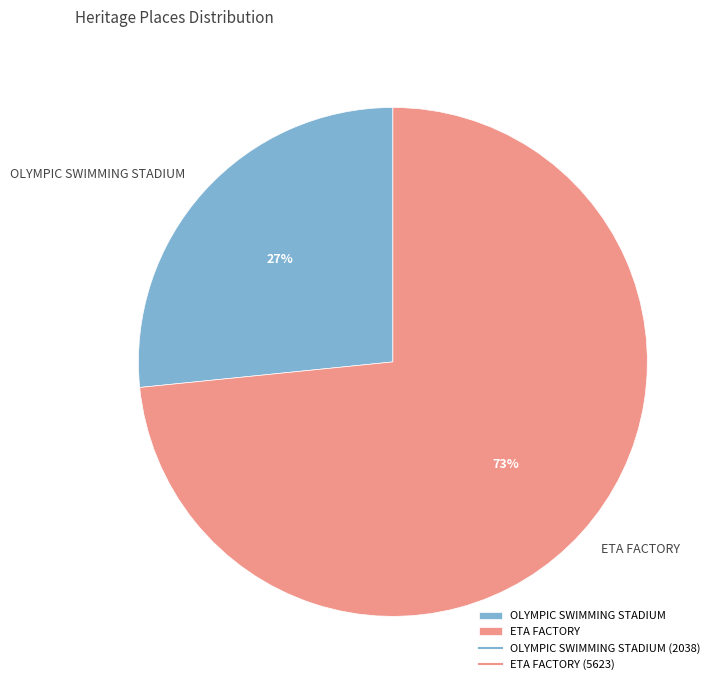

The OLYMPIC SWIMMING STADIUM slice represents 38% of the pie. True or false?

False